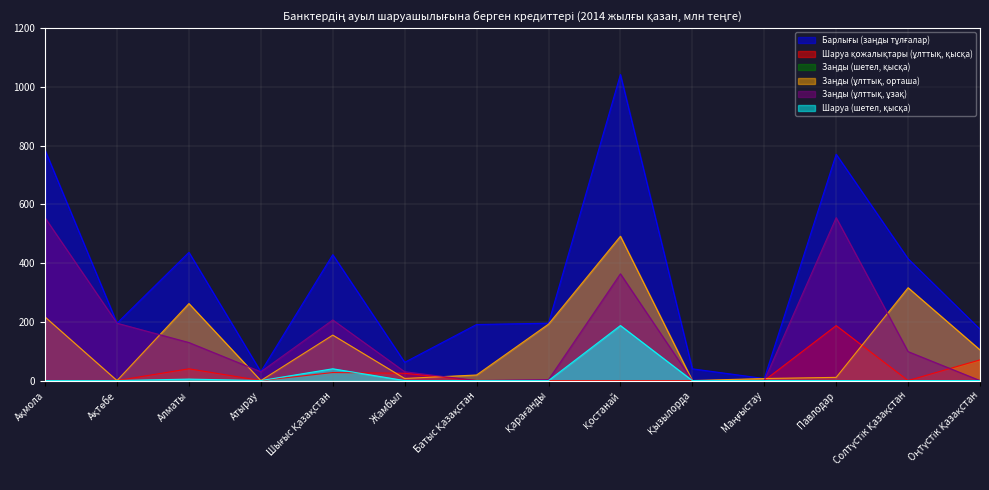

Which category has the lowest value in the Шаруа қожалықтары (ұлттық, қысқа) series?

Ақмола